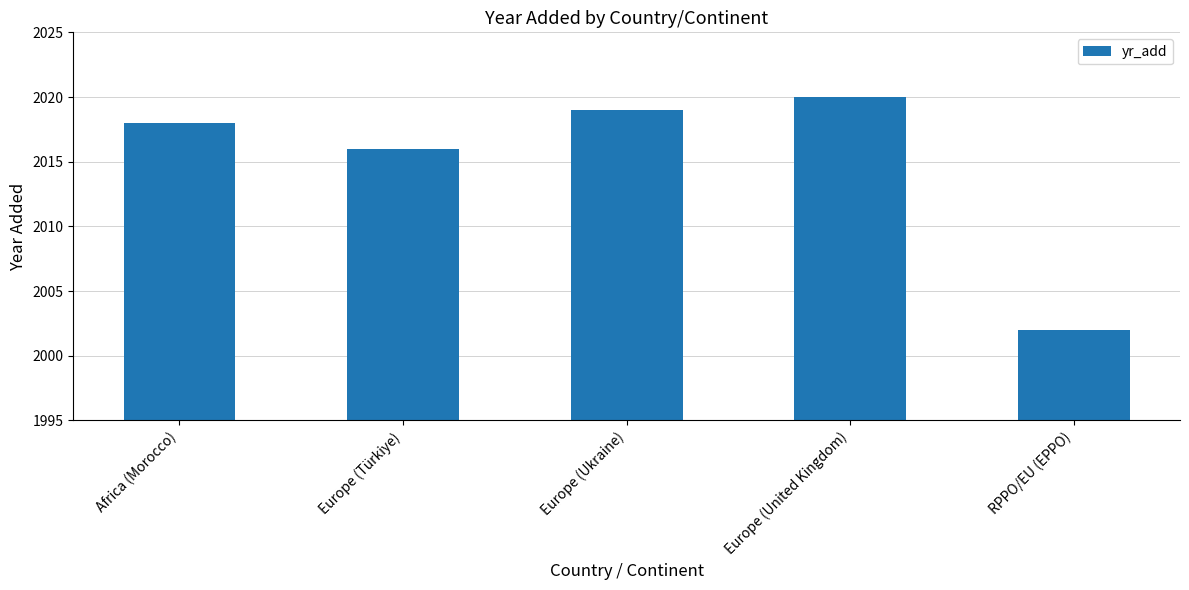

How many data points are less than 2018?

2